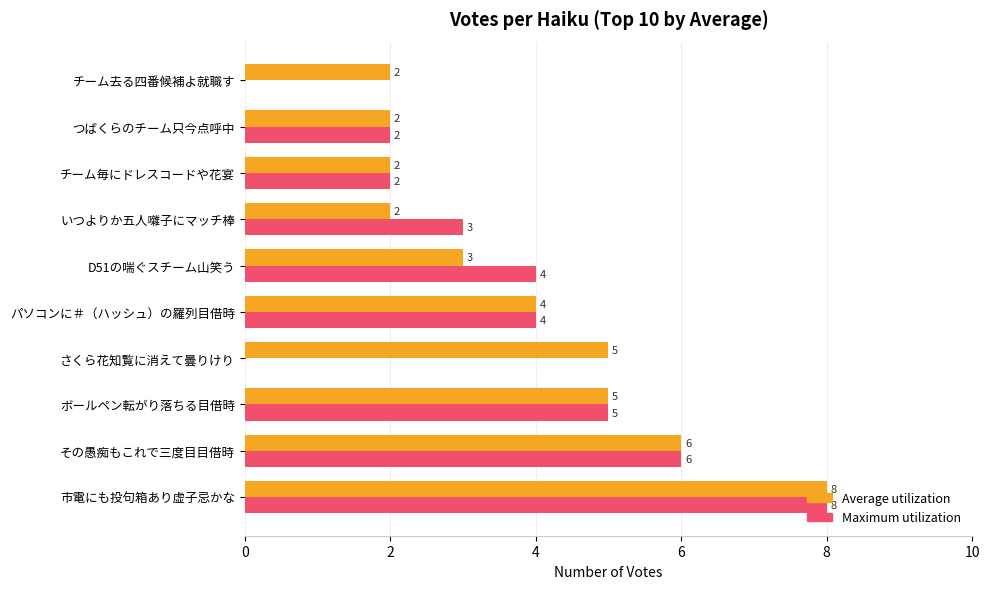

What is the approximate value of Maximum utilization at D51の喘ぐスチーム山笑う?

4